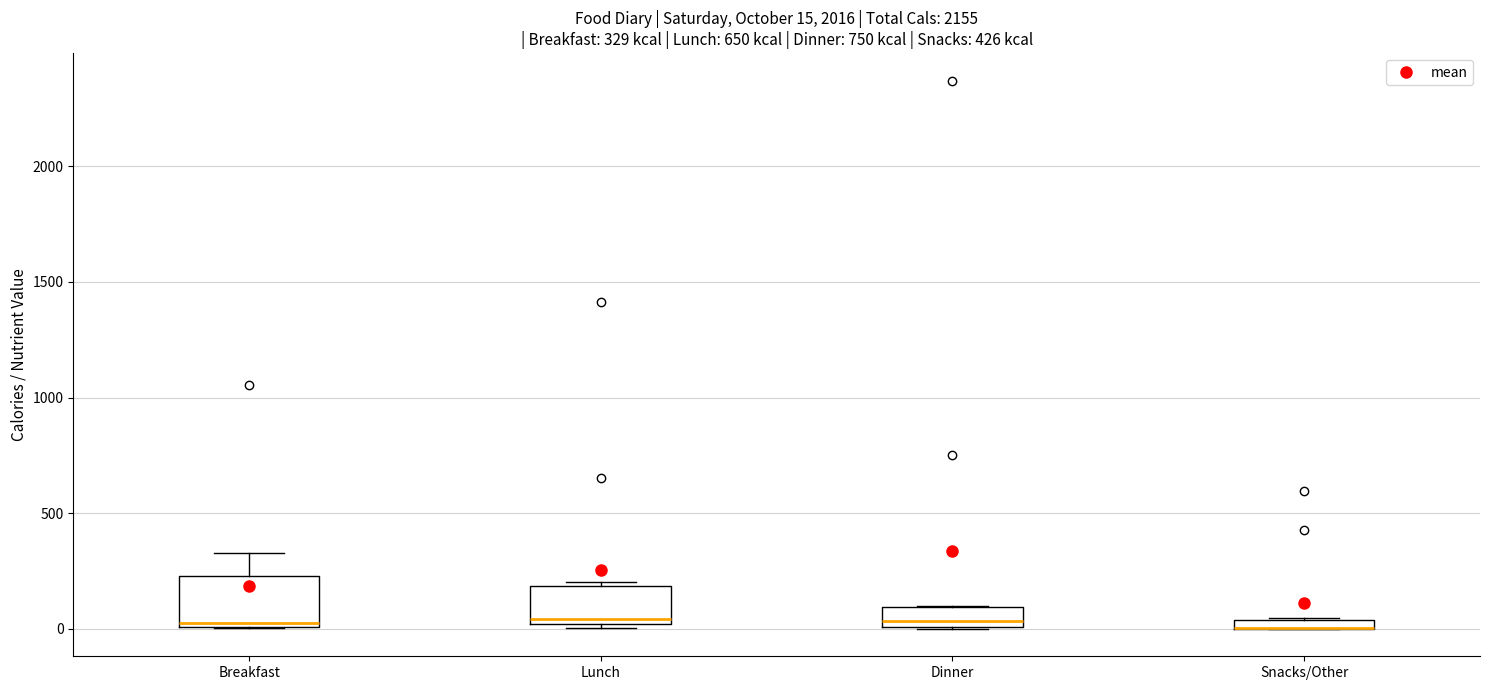

Which box is the tallest, from its lower edge to its upper edge?

Breakfast